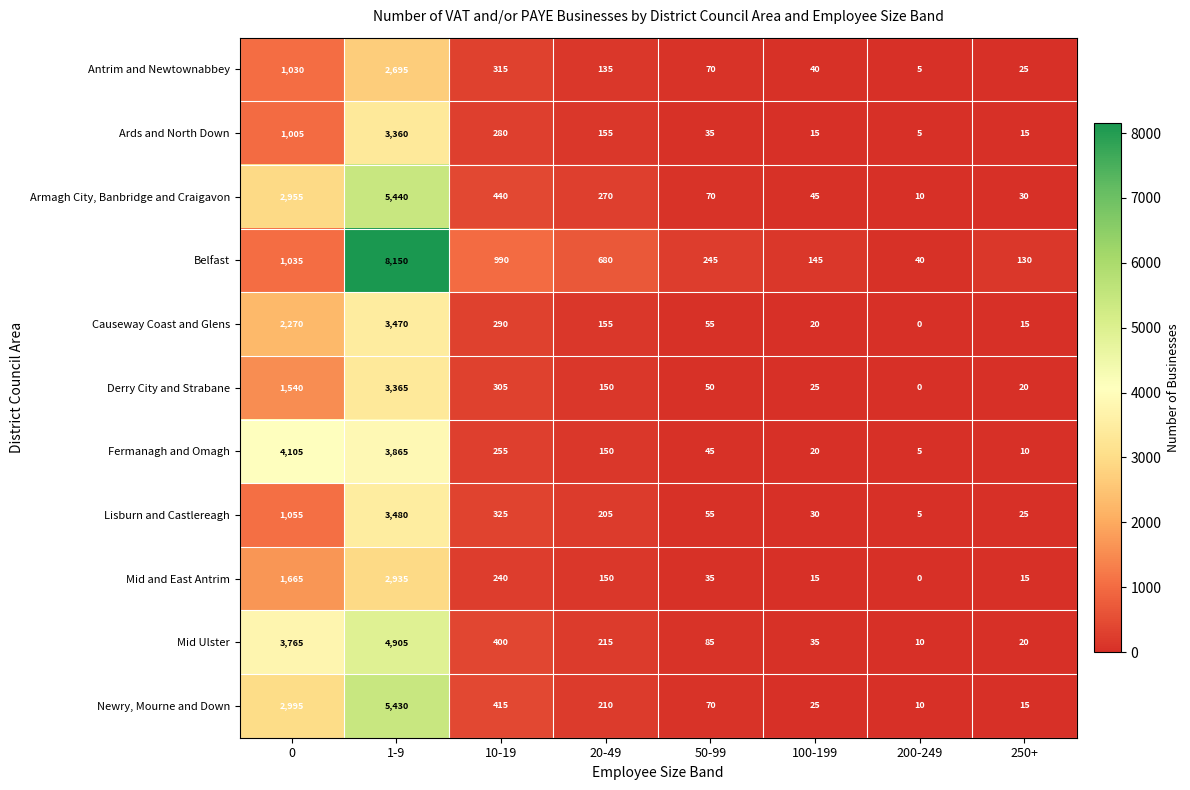

Which series has the largest total across all categories?

Belfast